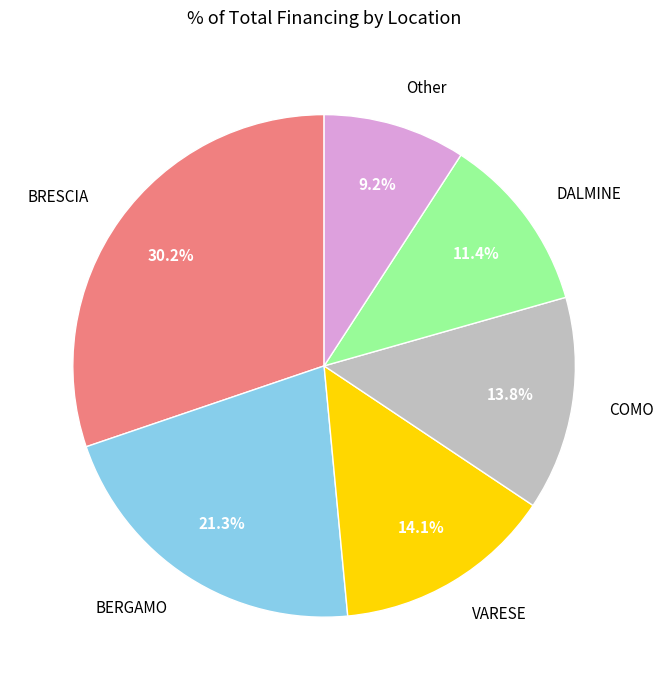

What percentage is NOT represented by BERGAMO?

78.7%